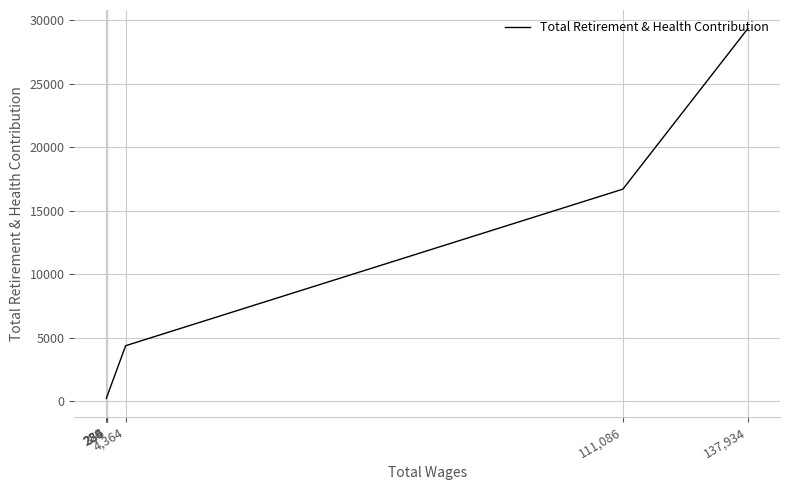

How many data points does each series have?

7